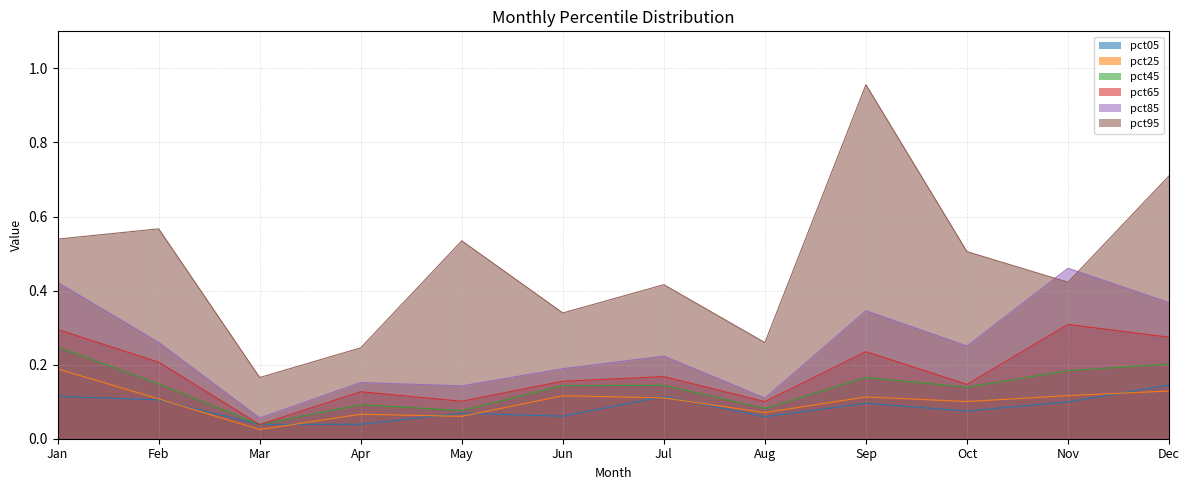

Reading left to right, what are all the values shown in this chart?

pct05: 0.1	0.1	0.0	0.0	0.1	0.1	0.1	0.1	0.1	0.1	0.1	0.1
pct25: 0.2	0.1	0.0	0.1	0.1	0.1	0.1	0.1	0.1	0.1	0.1	0.1
pct45: 0.2	0.1	0.0	0.1	0.1	0.1	0.1	0.1	0.2	0.1	0.2	0.2
pct65: 0.3	0.2	0.0	0.1	0.1	0.2	0.2	0.1	0.2	0.1	0.3	0.3
pct85: 0.4	0.3	0.1	0.2	0.1	0.2	0.2	0.1	0.3	0.3	0.5	0.4
pct95: 0.5	0.6	0.2	0.2	0.5	0.3	0.4	0.3	1.0	0.5	0.4	0.7